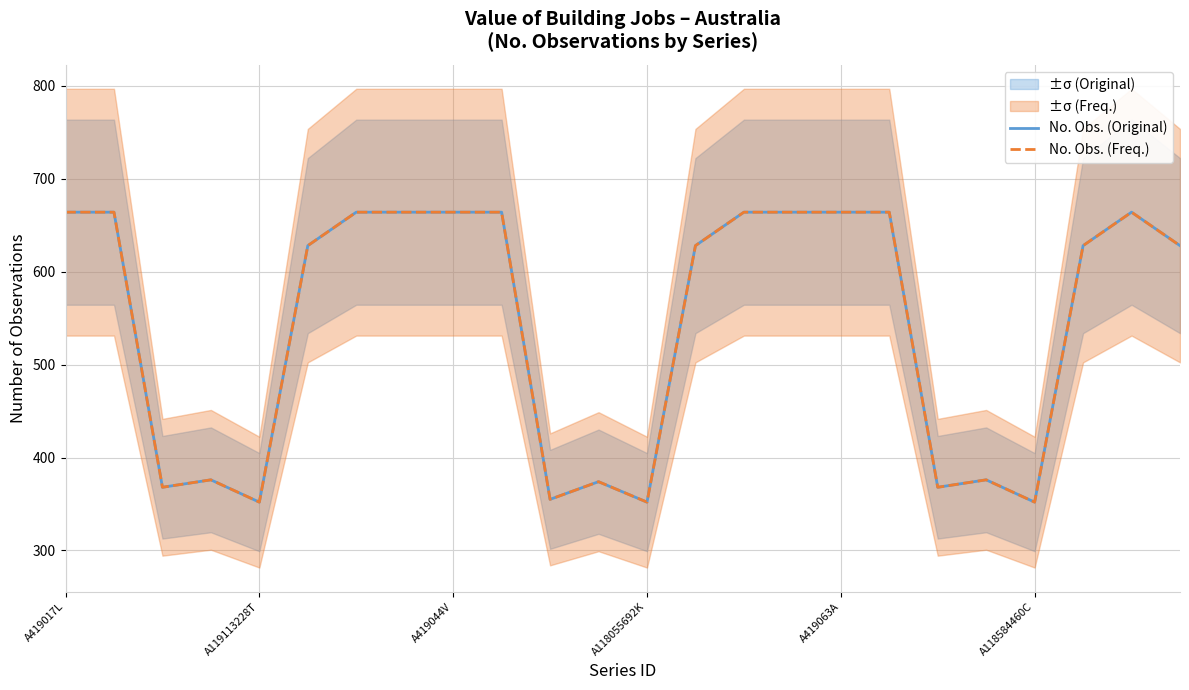

Is it true that No. Obs. (Original) equals 199 at A118584460C?

False